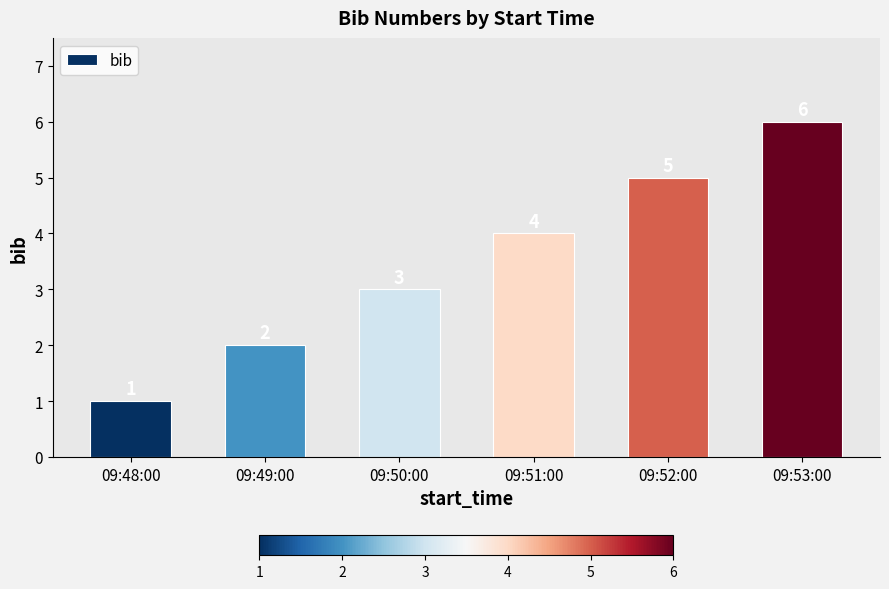

Is it true that the value at 09:50:00 is 3?

True